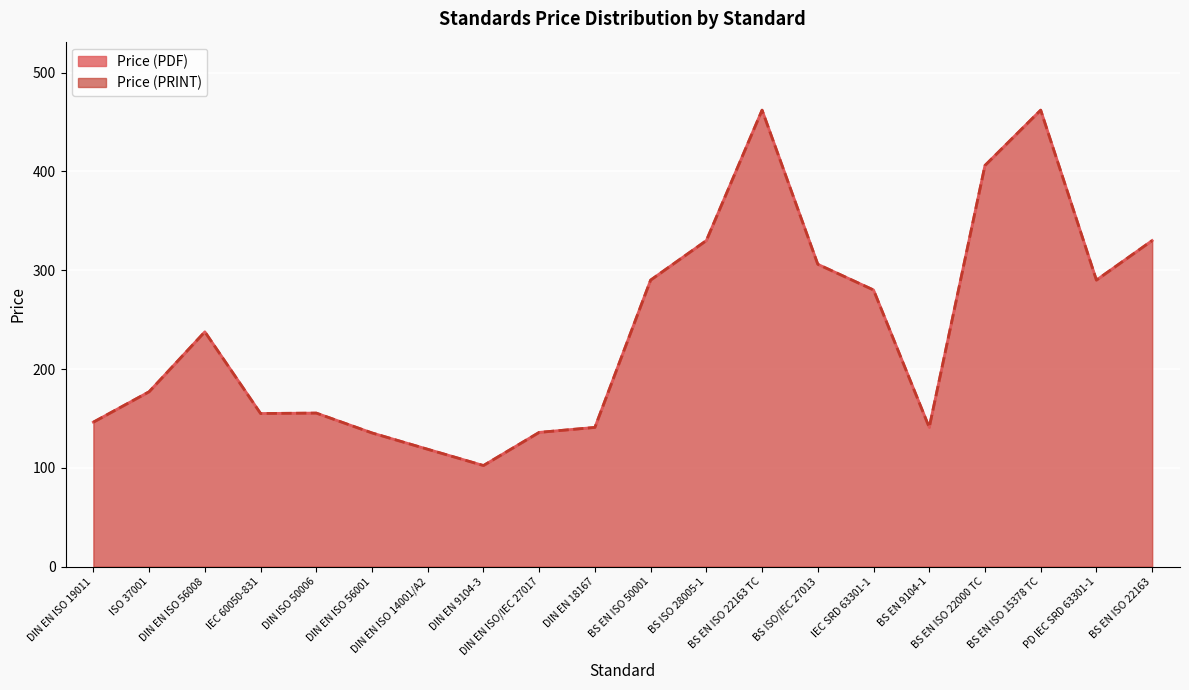

At which category does Price (PRINT) reach its first local peak?

DIN EN ISO 56008